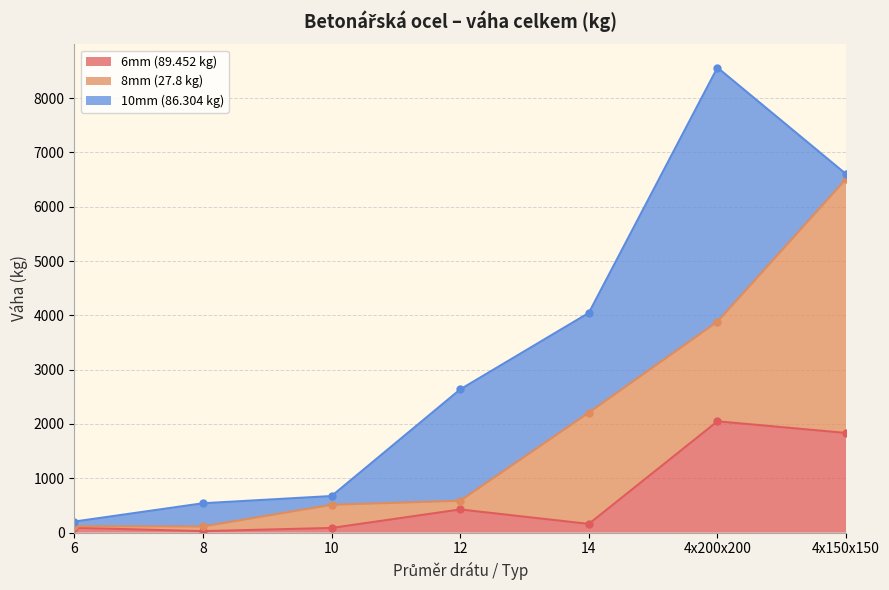

What is the average value of the 6mm (89.452 kg) series?

667.9